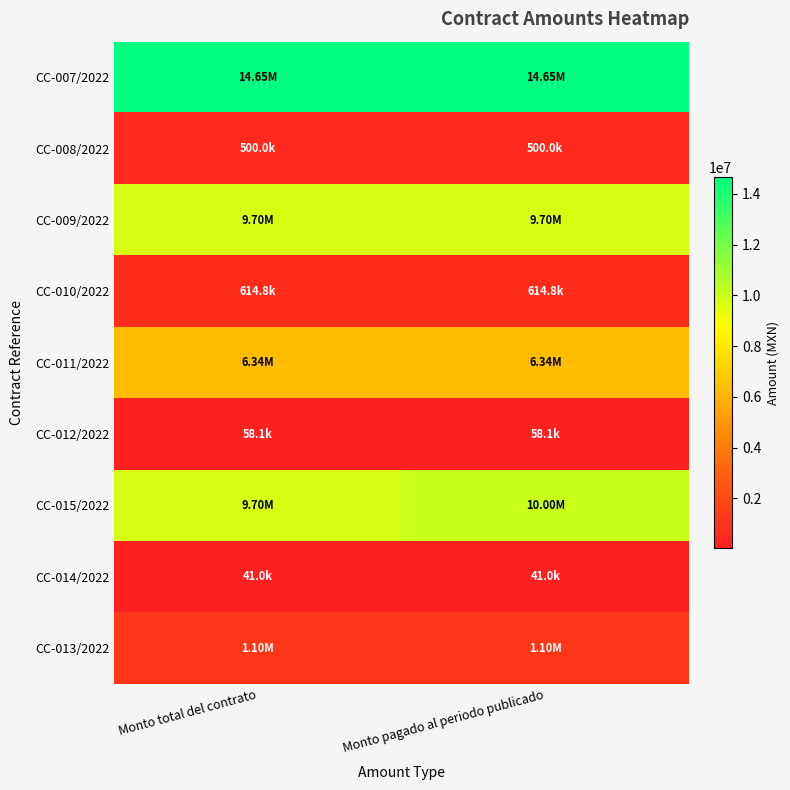

What is the spread (max minus min) of values at Monto pagado al periodo publicado?

14609034.6